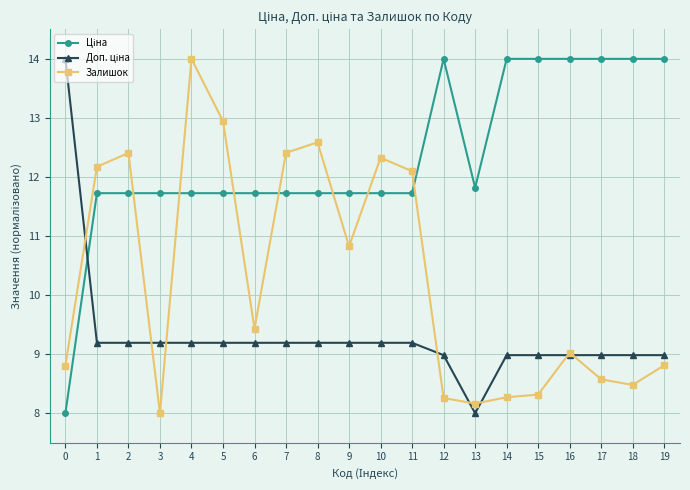

True or false: Залишок has more than 1 points higher than both neighbors.

True